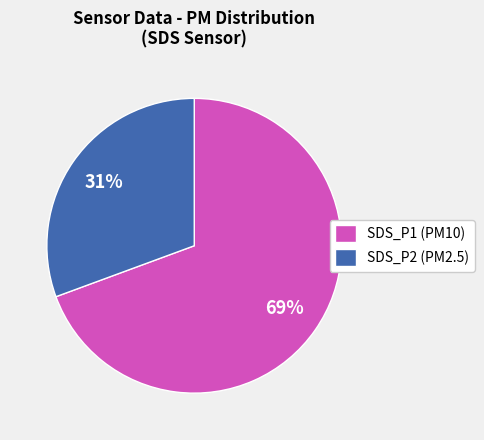

To the nearest percent, what percentage of the pie is SDS_P1?

69%